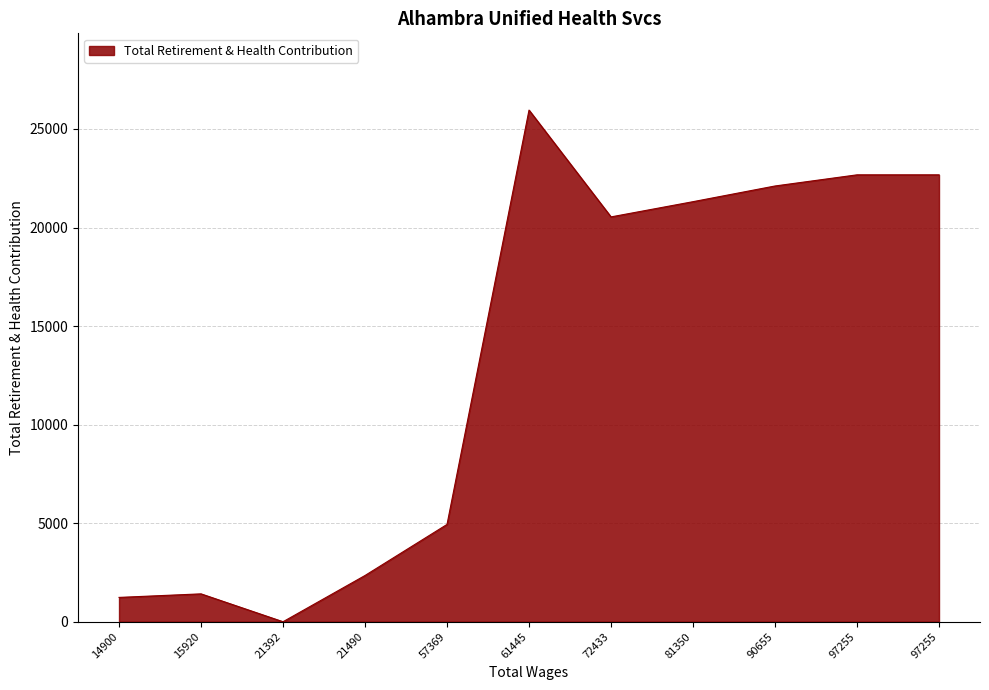

Does the chart display data point markers on the line(s)?

No